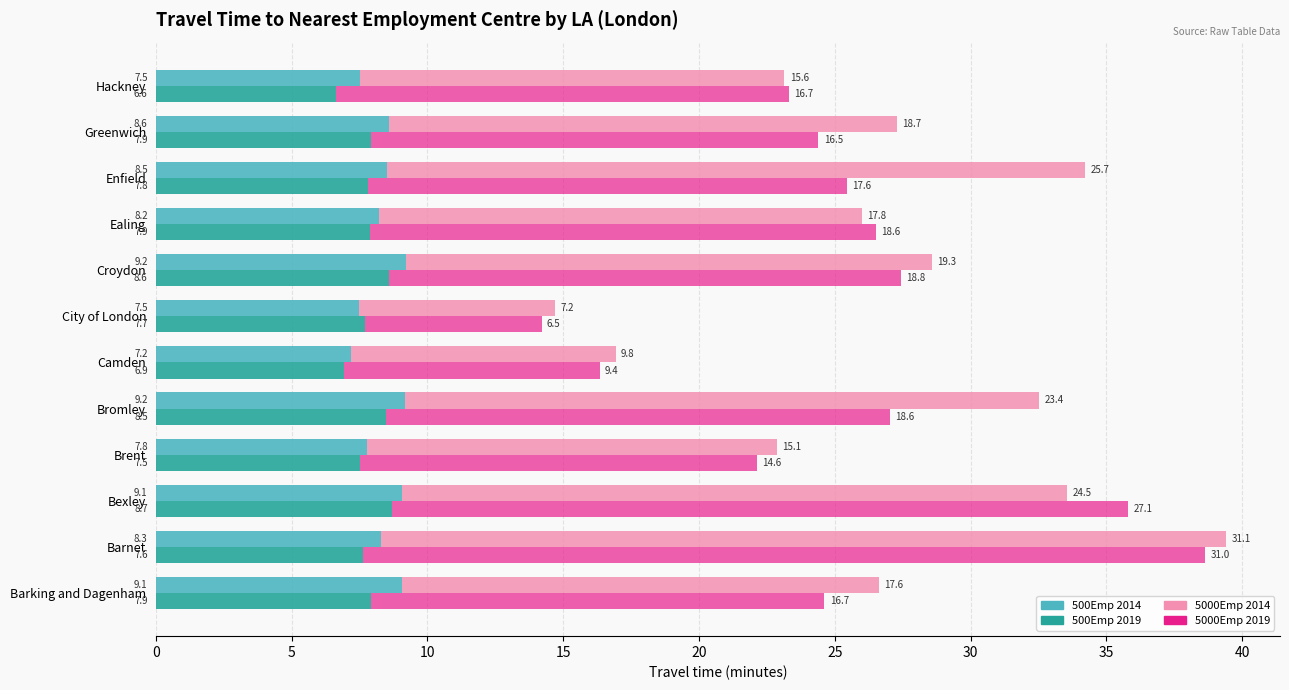

Which series changed the most between Bexley and Enfield?

5000Emp 2019